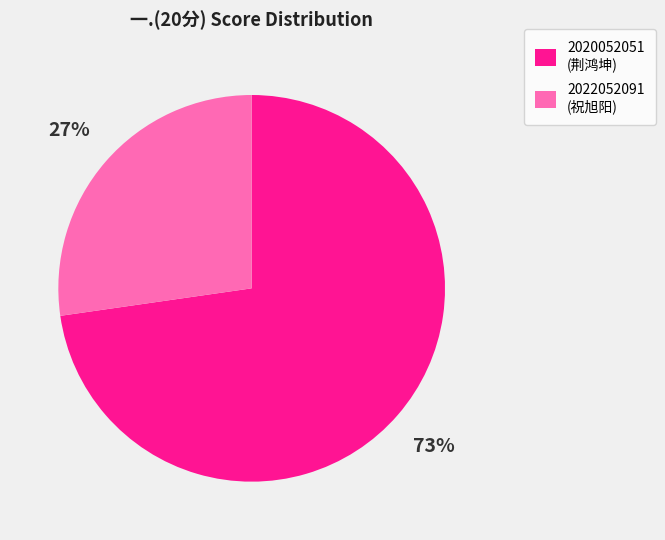

Combined, do 2022052091 (祝旭阳) and 2020052051 (荆鸿坤) account for over 50%?

Yes